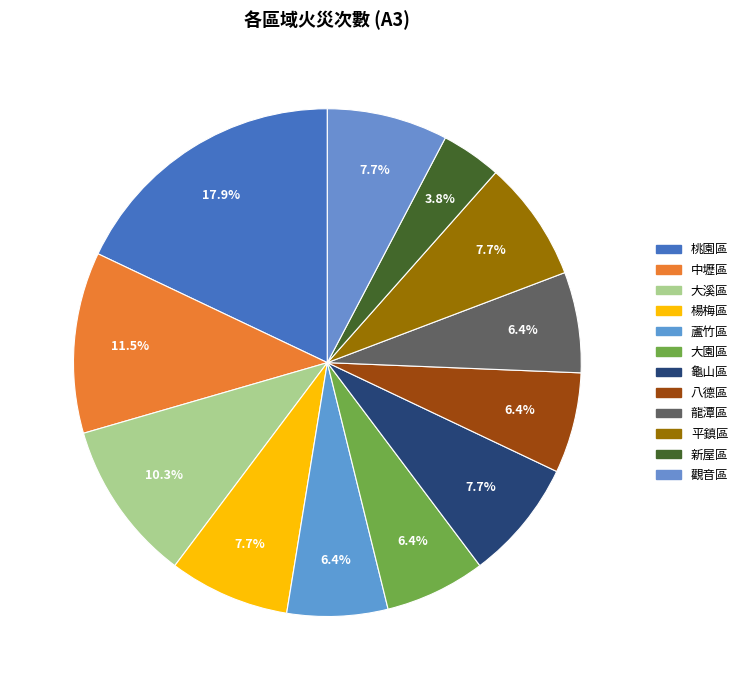

Approximately how many times larger is the value at 大溪區 compared to 平鎮區?

1.3